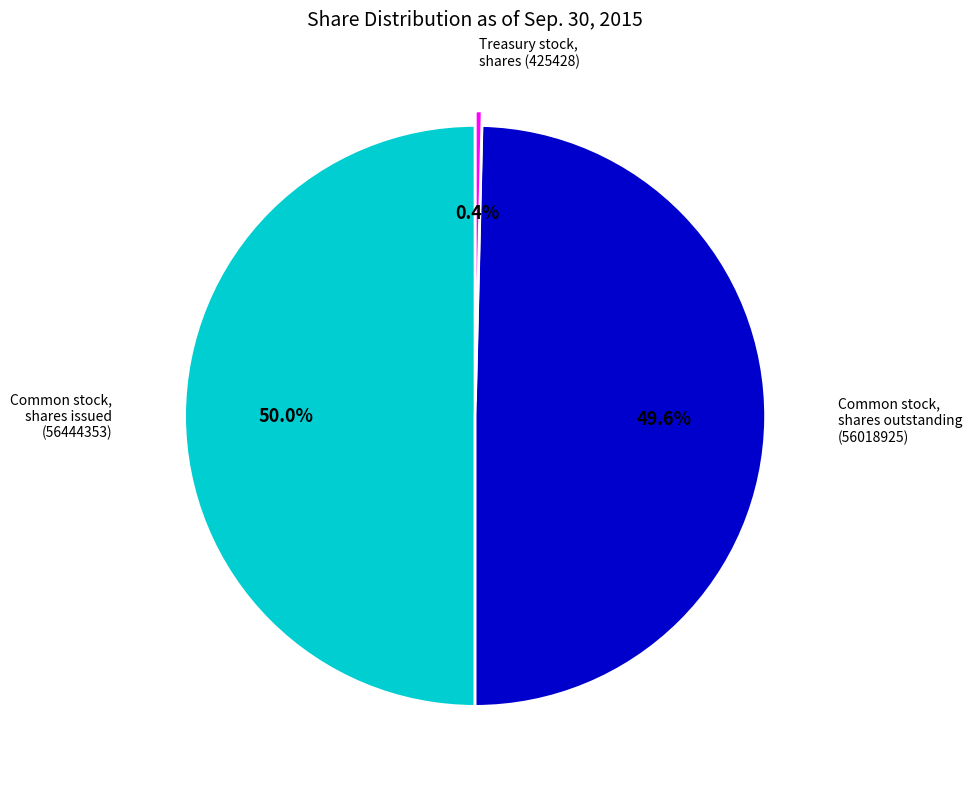

Count the number of slices in the pie.

3